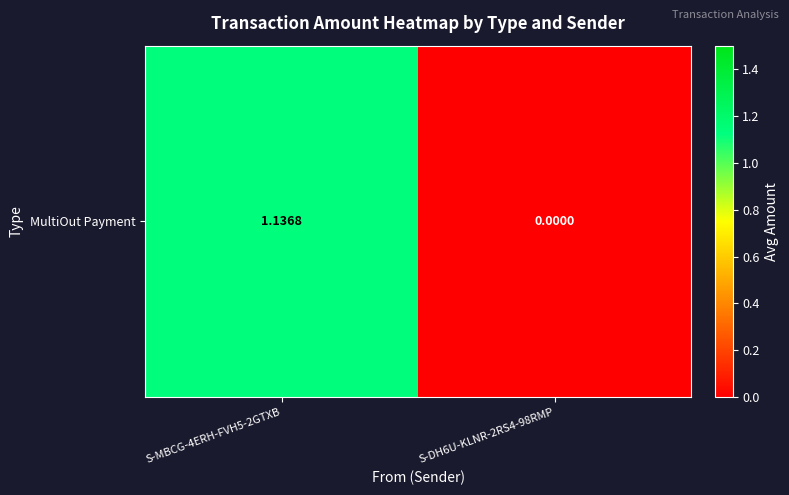

Rank the categories by value from lowest to highest.

S-DH6U-KLNR-2RS4-98RMP, S-MBCG-4ERH-FVH5-2GTXB